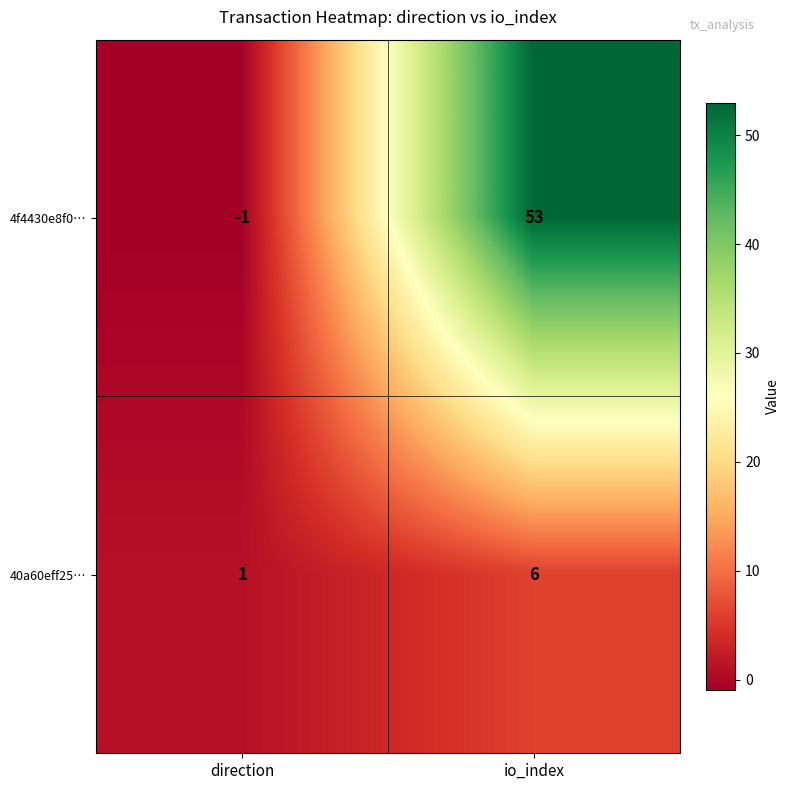

At which category does the chart reach its peak across all series?

io_index